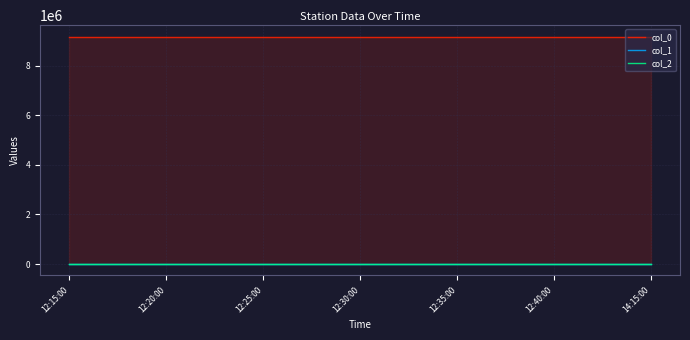

What is the label of the 4th point from the left?

12:30:00